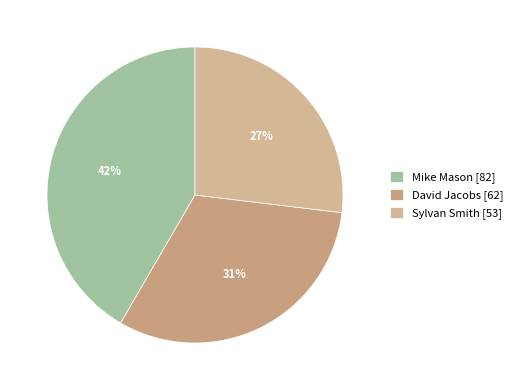

Combined, what portion of the pie is Sylvan Smith and Mike Mason?

68.5%